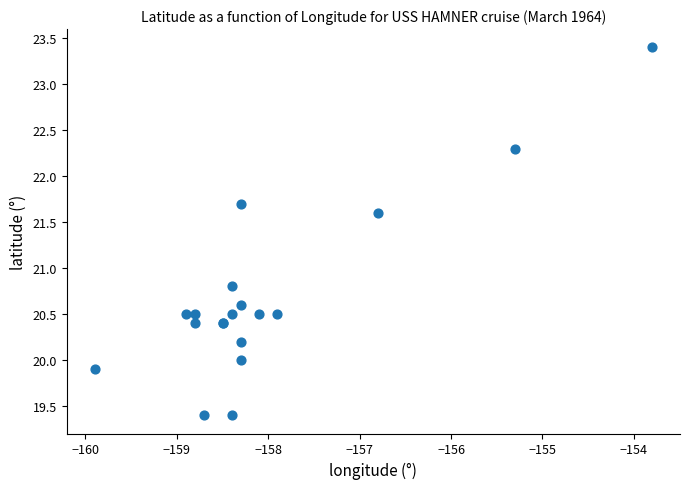

What Y value in the scatter plot is closest to 21?

20.8